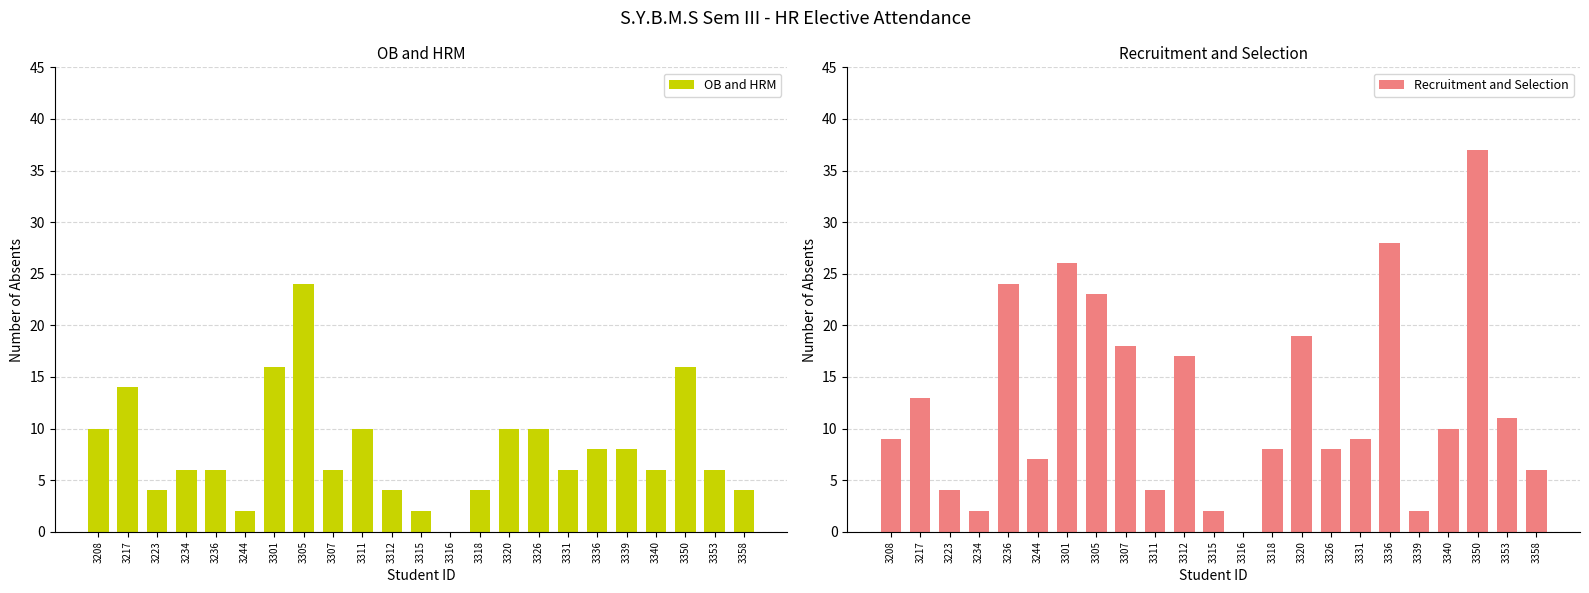

Are the bars horizontal?

No